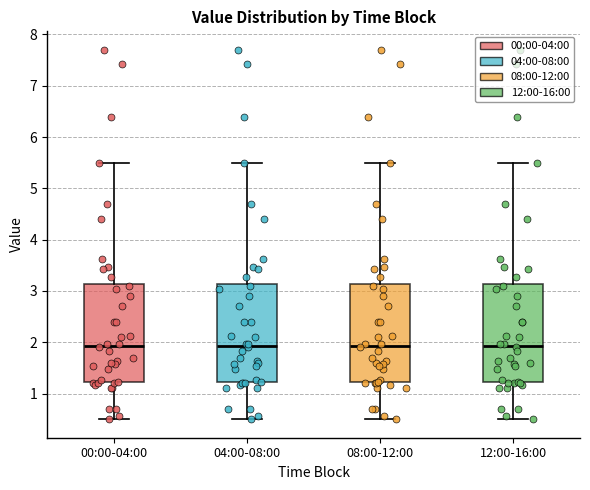

Reading left to right, transcribe this box plot: for each box, give where its median line is, the range the box spans, and where its two whiskers end, as read against the y-axis. The values are not printed on the chart, so give them approximately, as read against the axis.

00:00-04:00: median 1.9, box 1.2 to 3.1, whiskers 0.5 to 5.5
04:00-08:00: median 1.9, box 1.2 to 3.1, whiskers 0.5 to 5.5
08:00-12:00: median 1.9, box 1.2 to 3.1, whiskers 0.5 to 5.5
12:00-16:00: median 1.9, box 1.2 to 3.1, whiskers 0.5 to 5.5